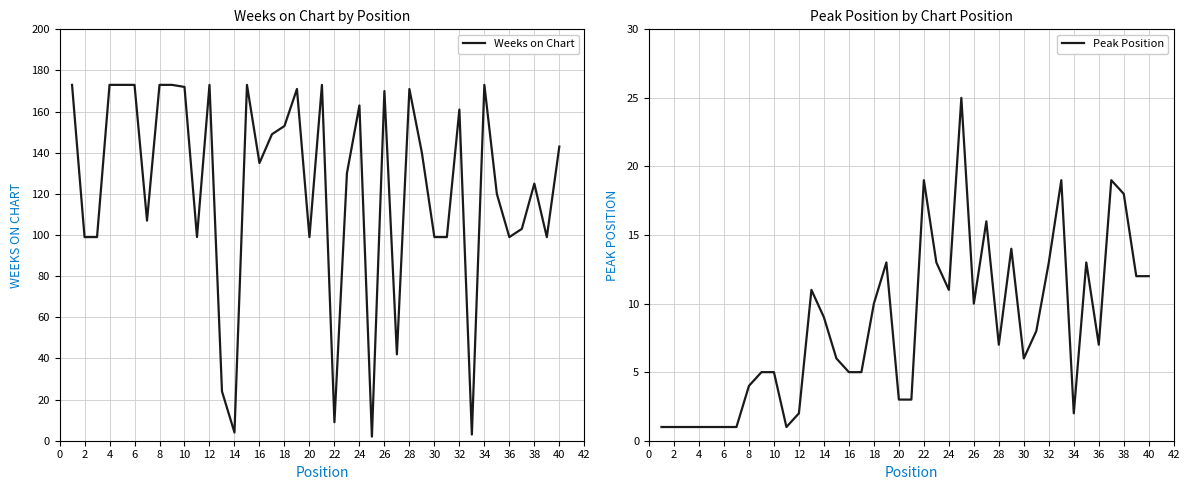

What is the minimum value shown in the chart?

1